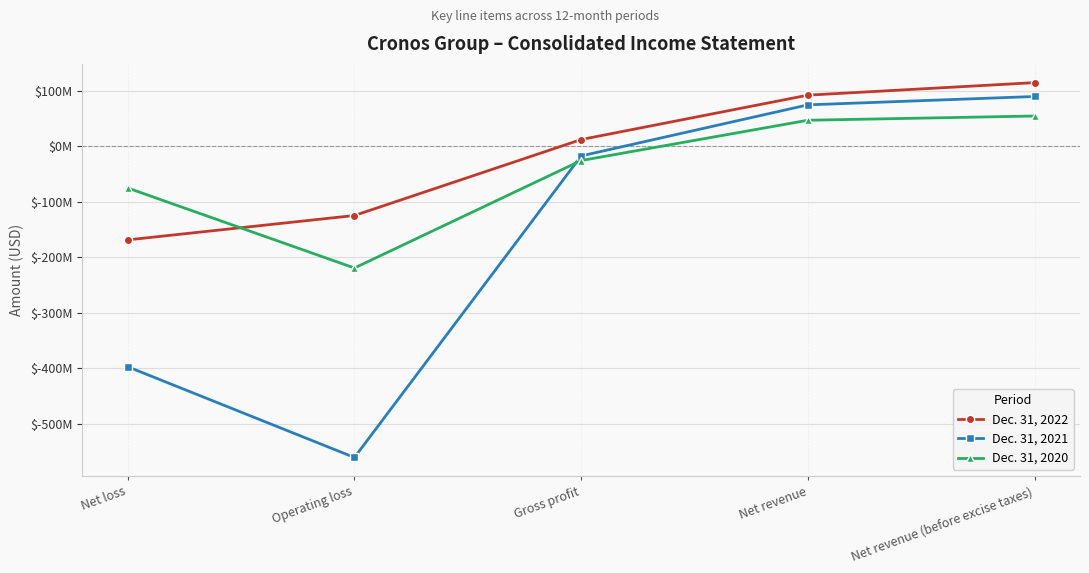

Which label corresponds to the largest value in the chart?

Net revenue (before excise taxes)